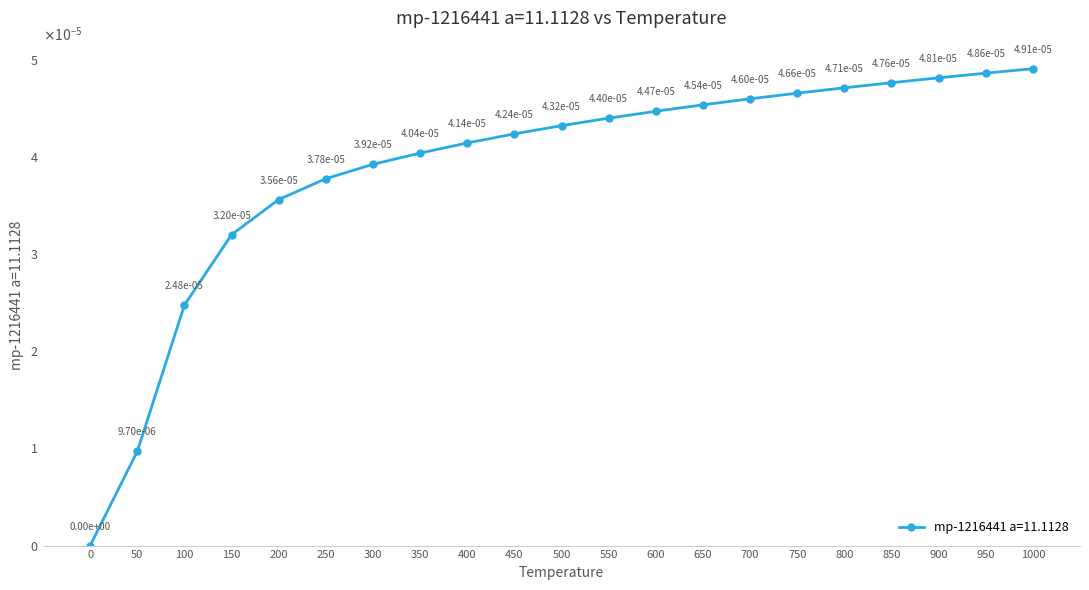

Is this an area chart (filled region under the line)?

No